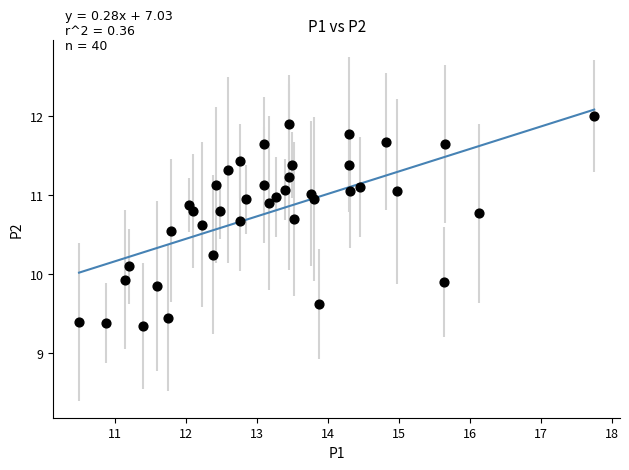

What is the range of X values (max minus min)?

7.2